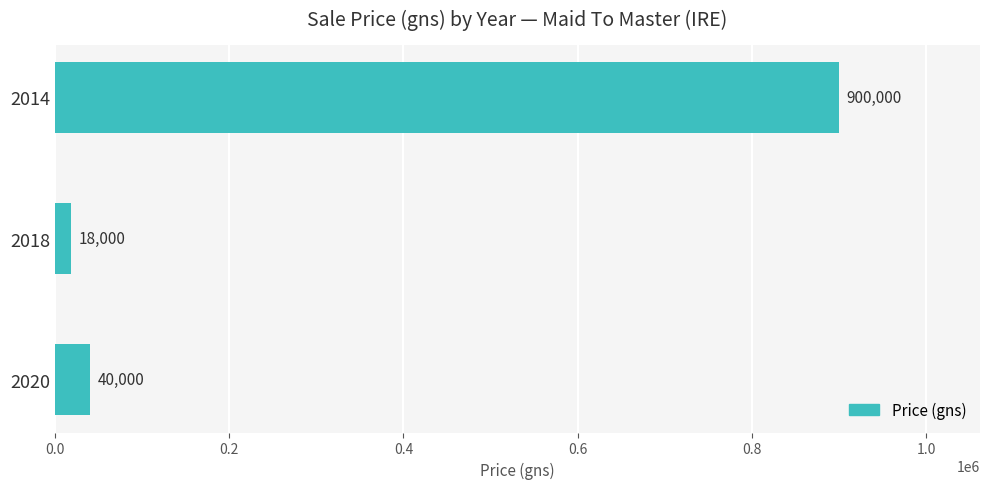

What is the change in value from 2018 to 2020?

+22000